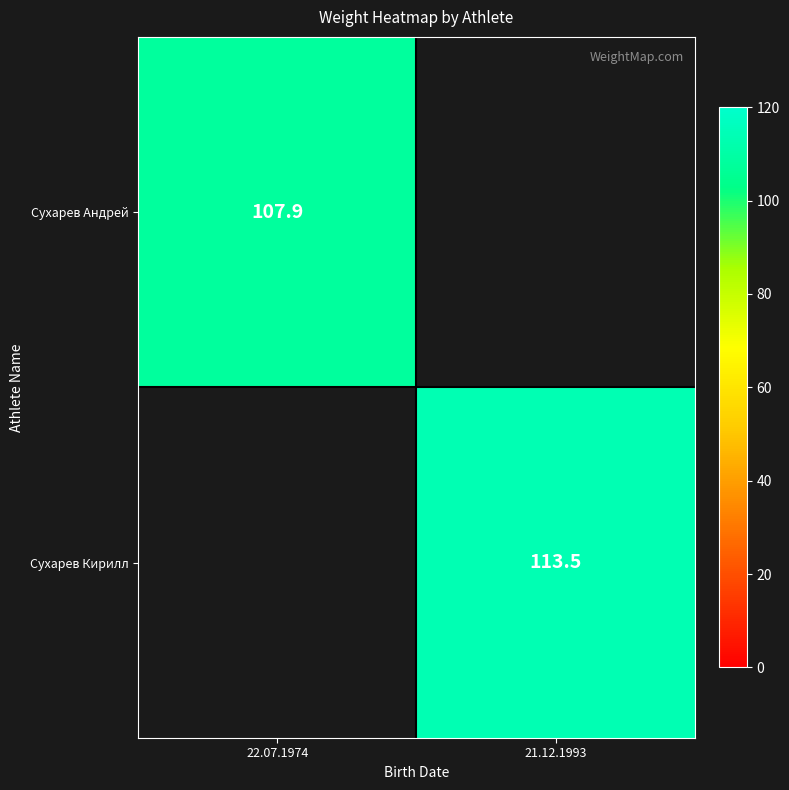

Between 22.07.1974 and 21.12.1993, which is larger?

21.12.1993